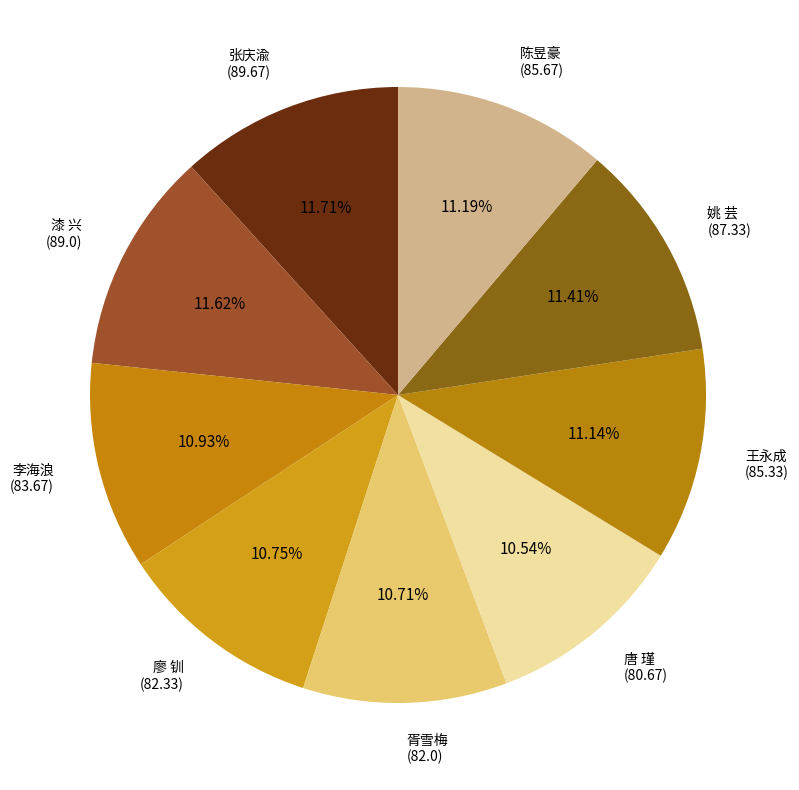

Do 漆 兴 (89.0) and 胥雪梅 (82.0) together represent more than half of the pie?

No